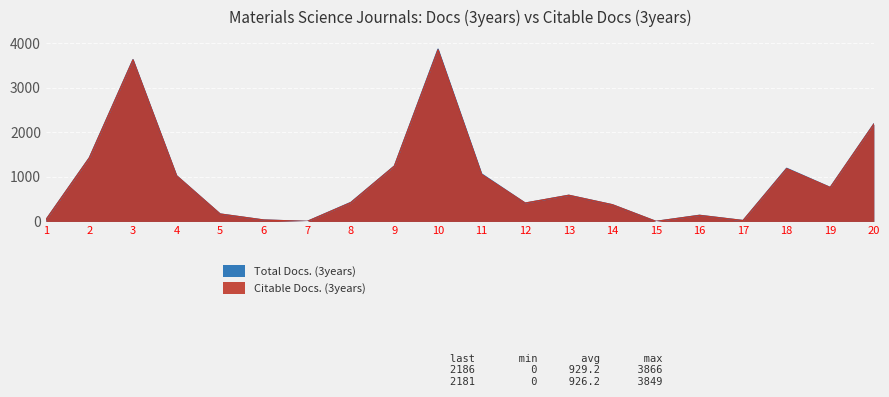

What are all the series names shown in the legend?

Total Docs. (3years), Citable Docs. (3years)